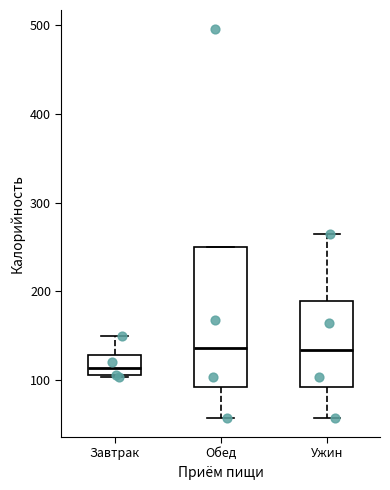

Reading left to right, read every box against the y-axis: the position of its median line, the range the box covers, and the ends of its whiskers. The values are not printed on the chart, so give them approximately, as read against the axis.

Завтрак: median 110 (inside the box), box 110 to 130, whiskers 100 to 150
Обед: median 140, box 90 to 250, whiskers 60 to 250
Ужин: median 130, box 90 to 190, whiskers 60 to 270